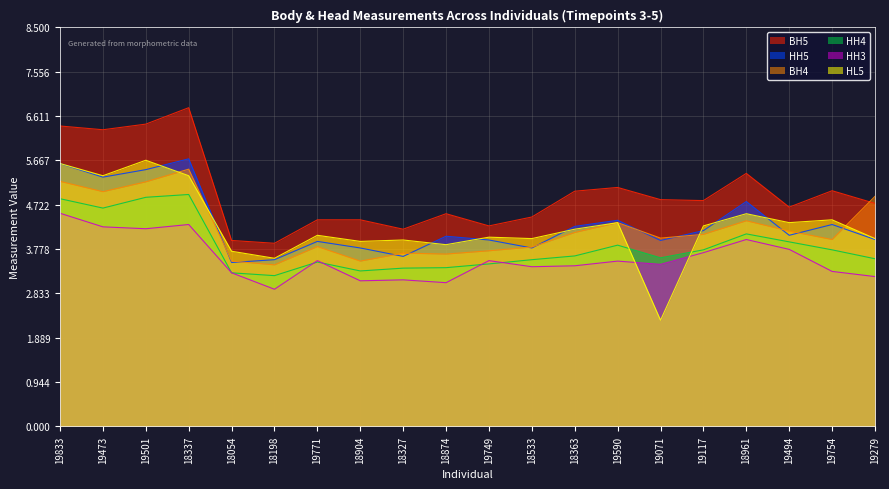

Count the number of data series in this chart.

6